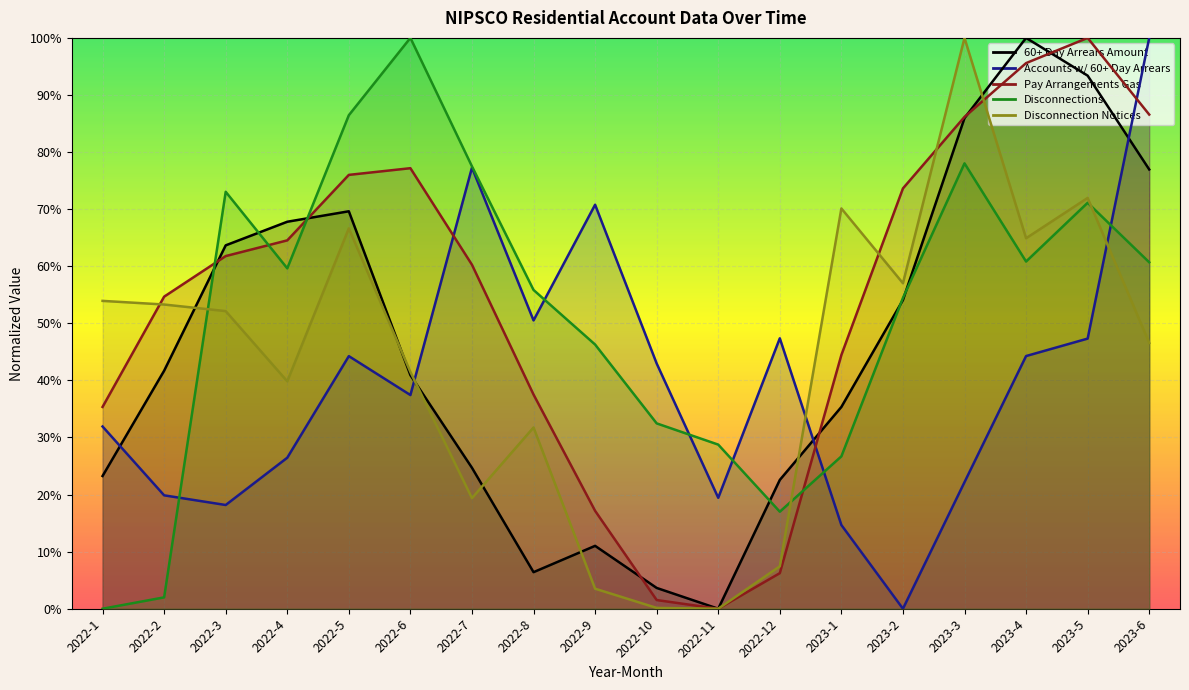

What is the label of the 9th point from the left?

2022-9